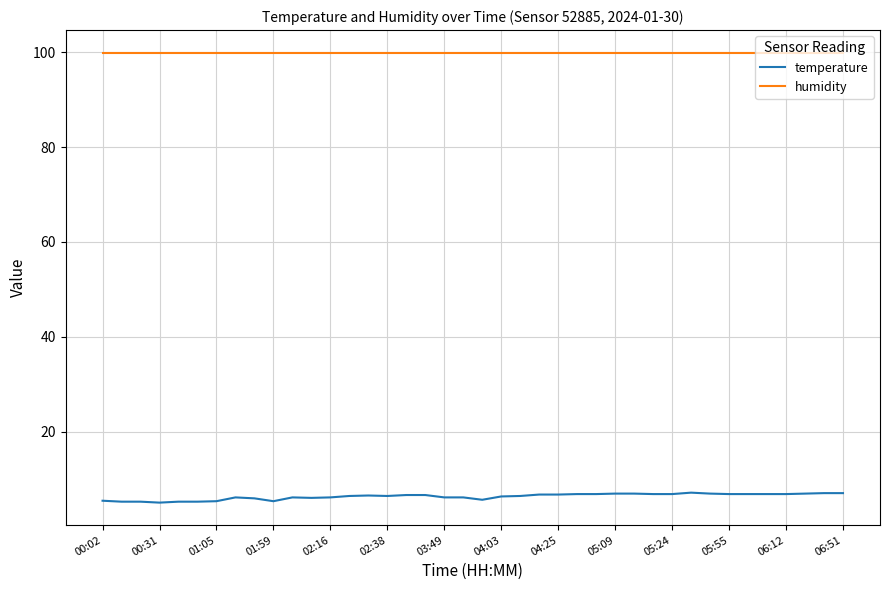

True or false: temperature and humidity cross at least once.

False